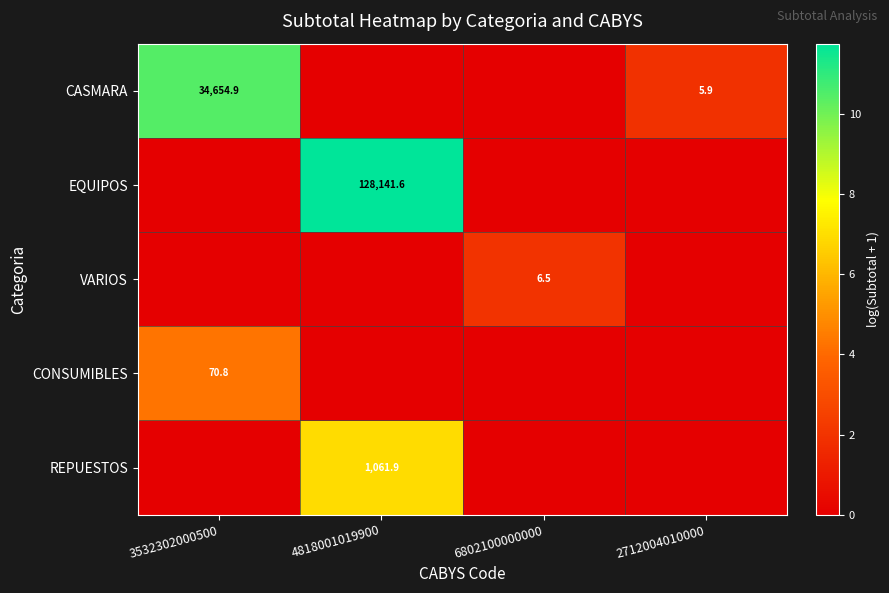

The value of REPUESTOS at 4818001019900 is 1061.9. True or false?

True